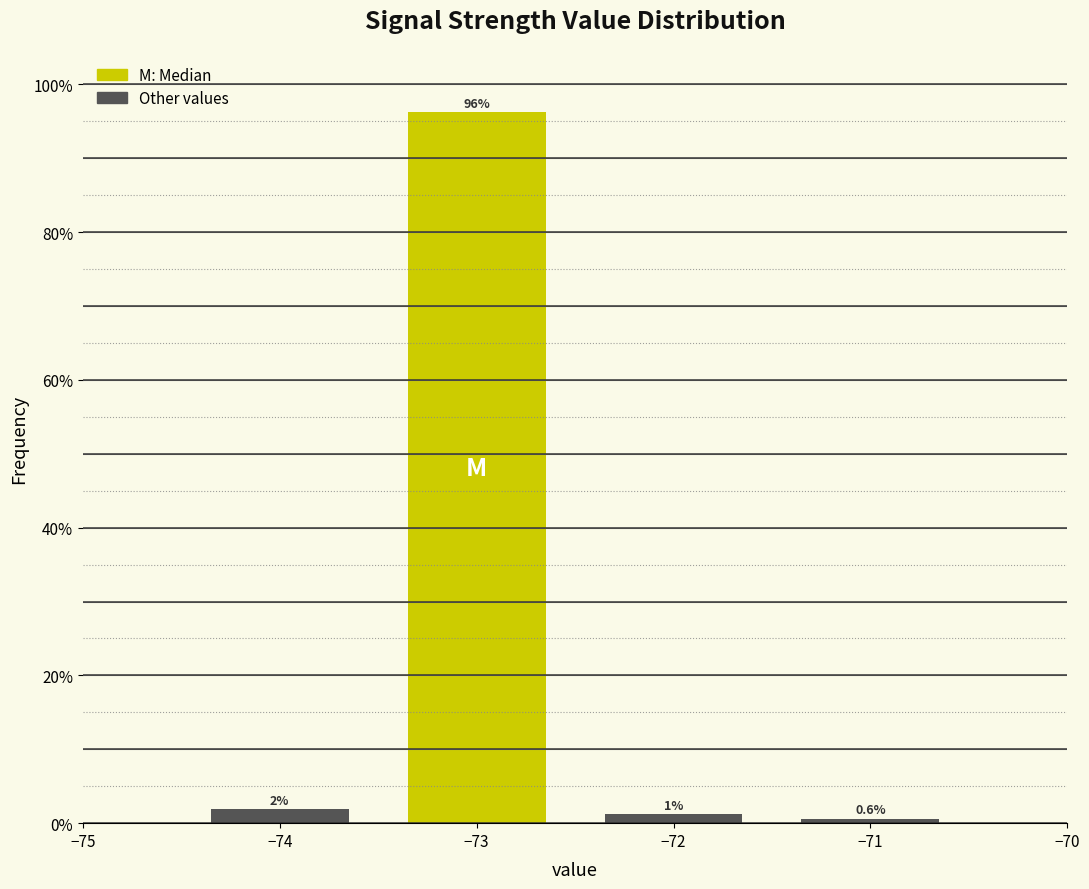

What is the average value?

25.0